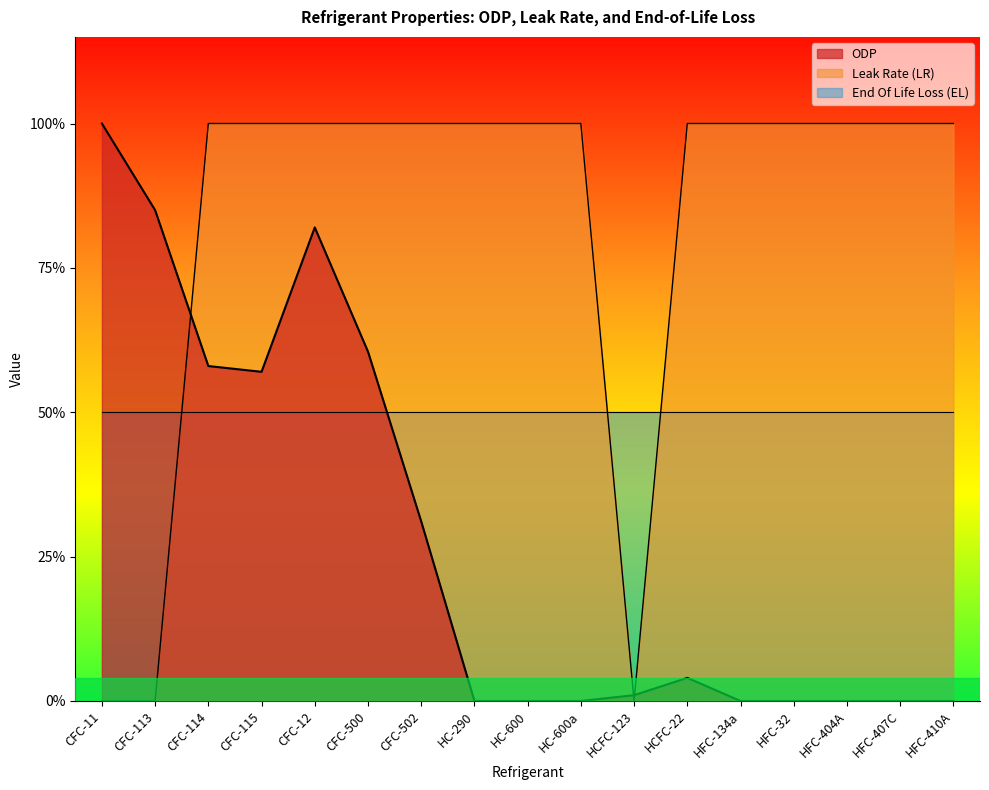

Which has a higher value, HFC-410A or HCFC-123?

HCFC-123